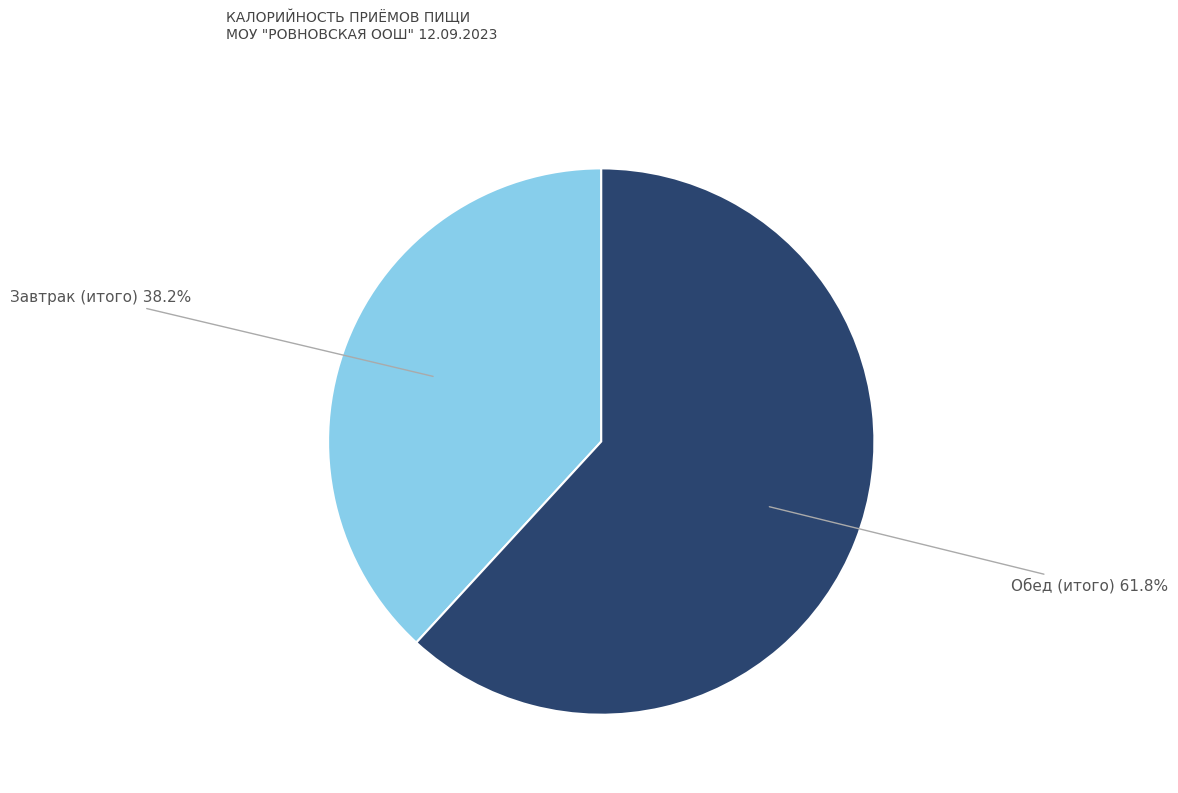

Does any single category account for the majority?

Yes